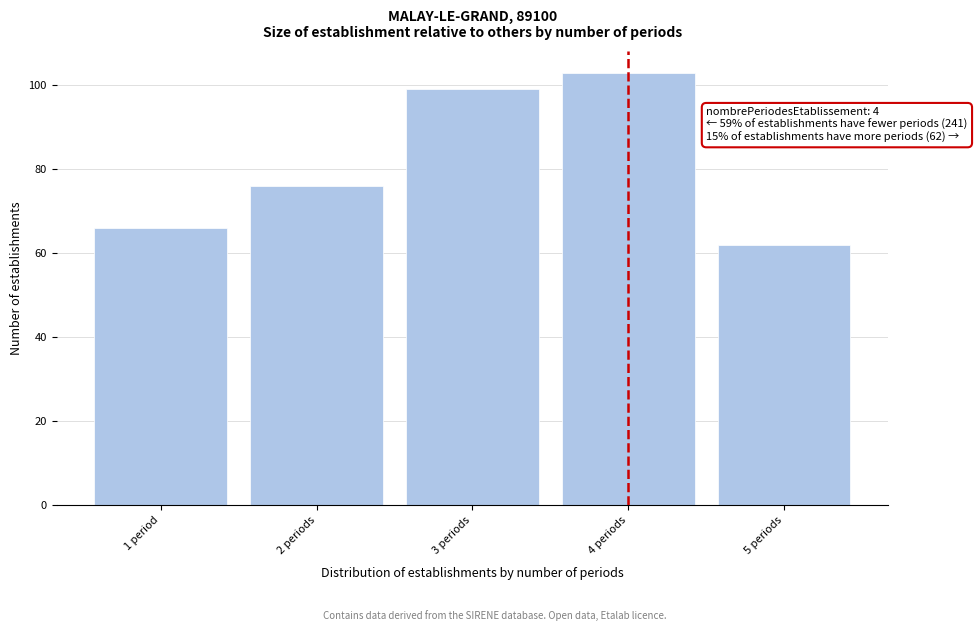

Reading right to left, list all the values displayed in this chart.

5 periods=62	4 periods=103	3 periods=99	2 periods=76	1 period=66